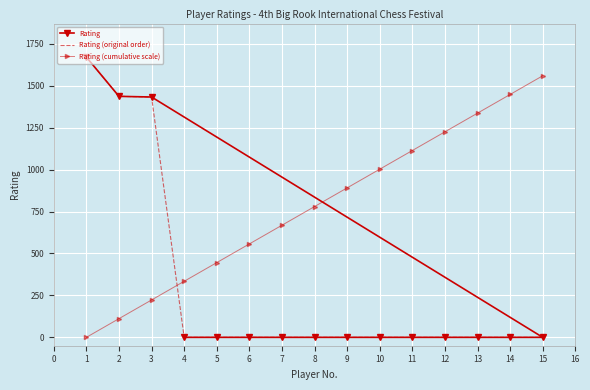

True or false: Rating (original order) and Rating (cumulative scale) cross at least once.

True